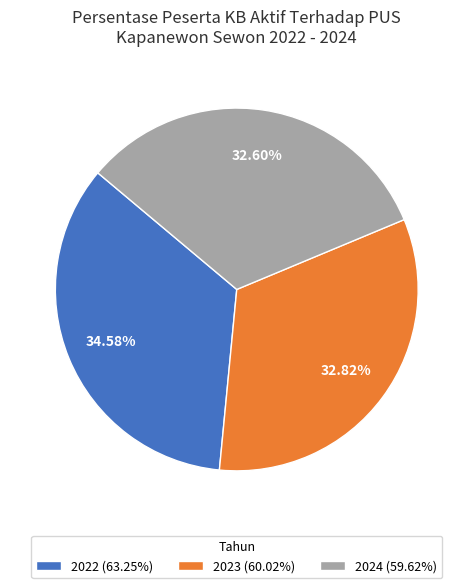

To the nearest percent, what is the difference between the largest and smallest slice percentages?

2%